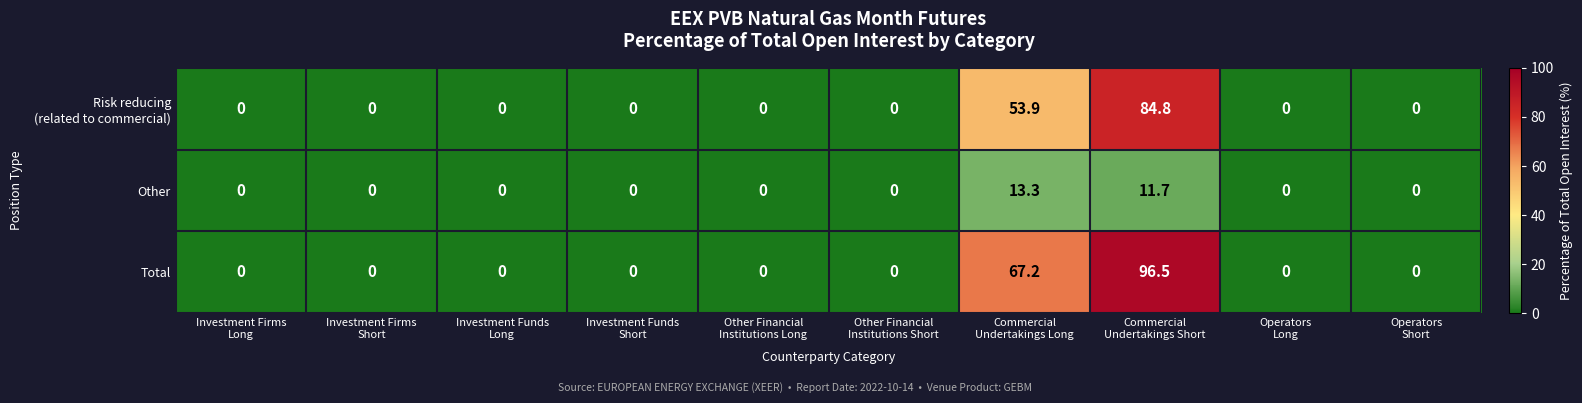

What is the difference between the maximum and minimum values in the Other series?

13.3